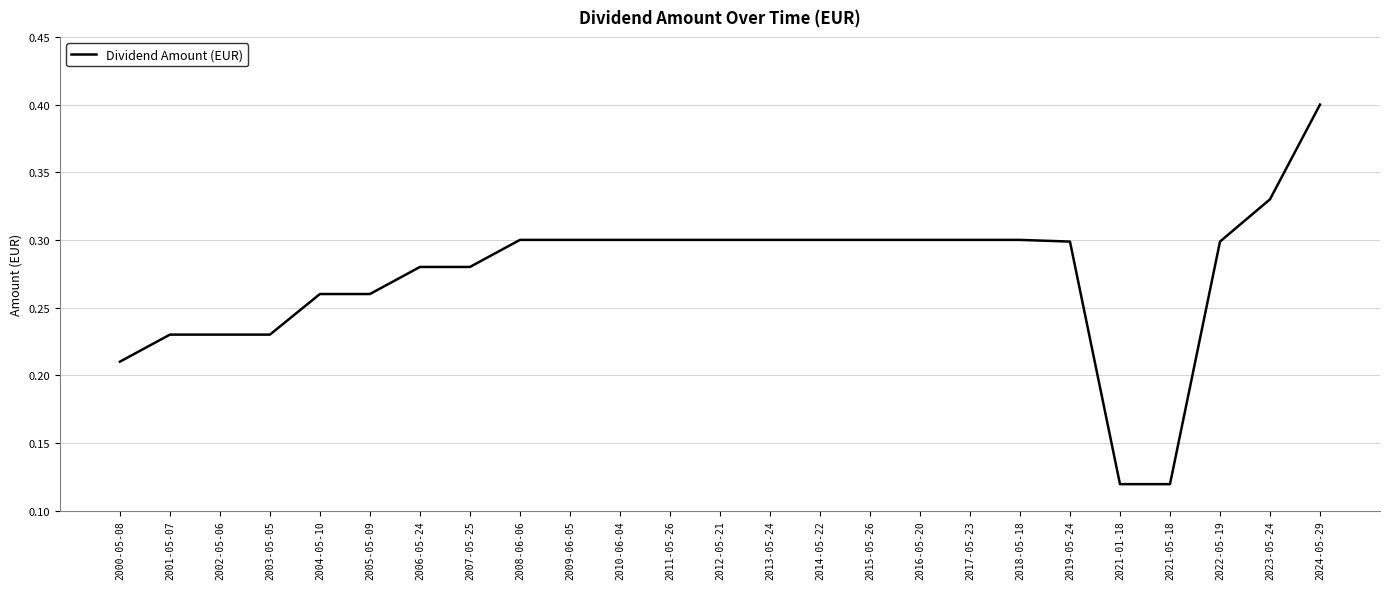

The chart shows a value of 0.4 at 2024-05-29. True or false?

True